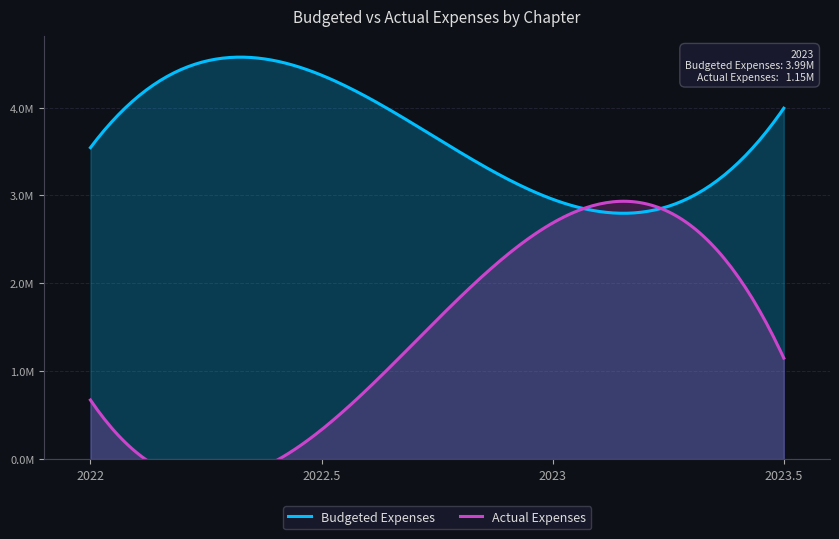

Which series has the widest spread of values?

Actual Expenses